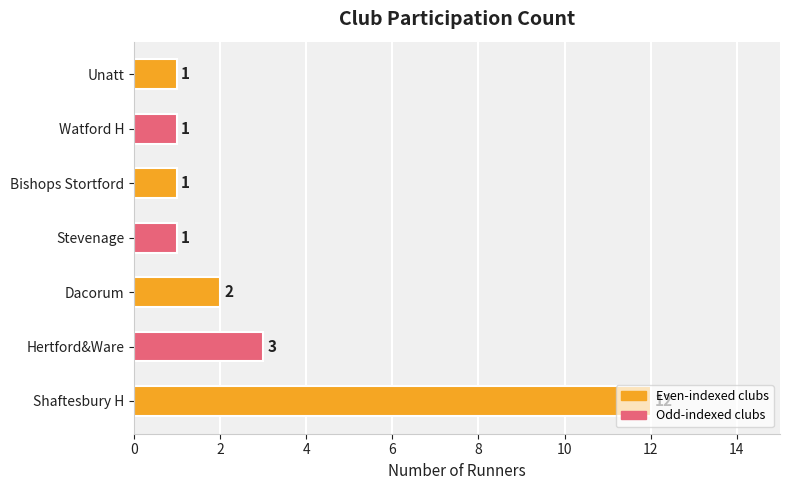

Is it true that the value at Unatt is 1?

True